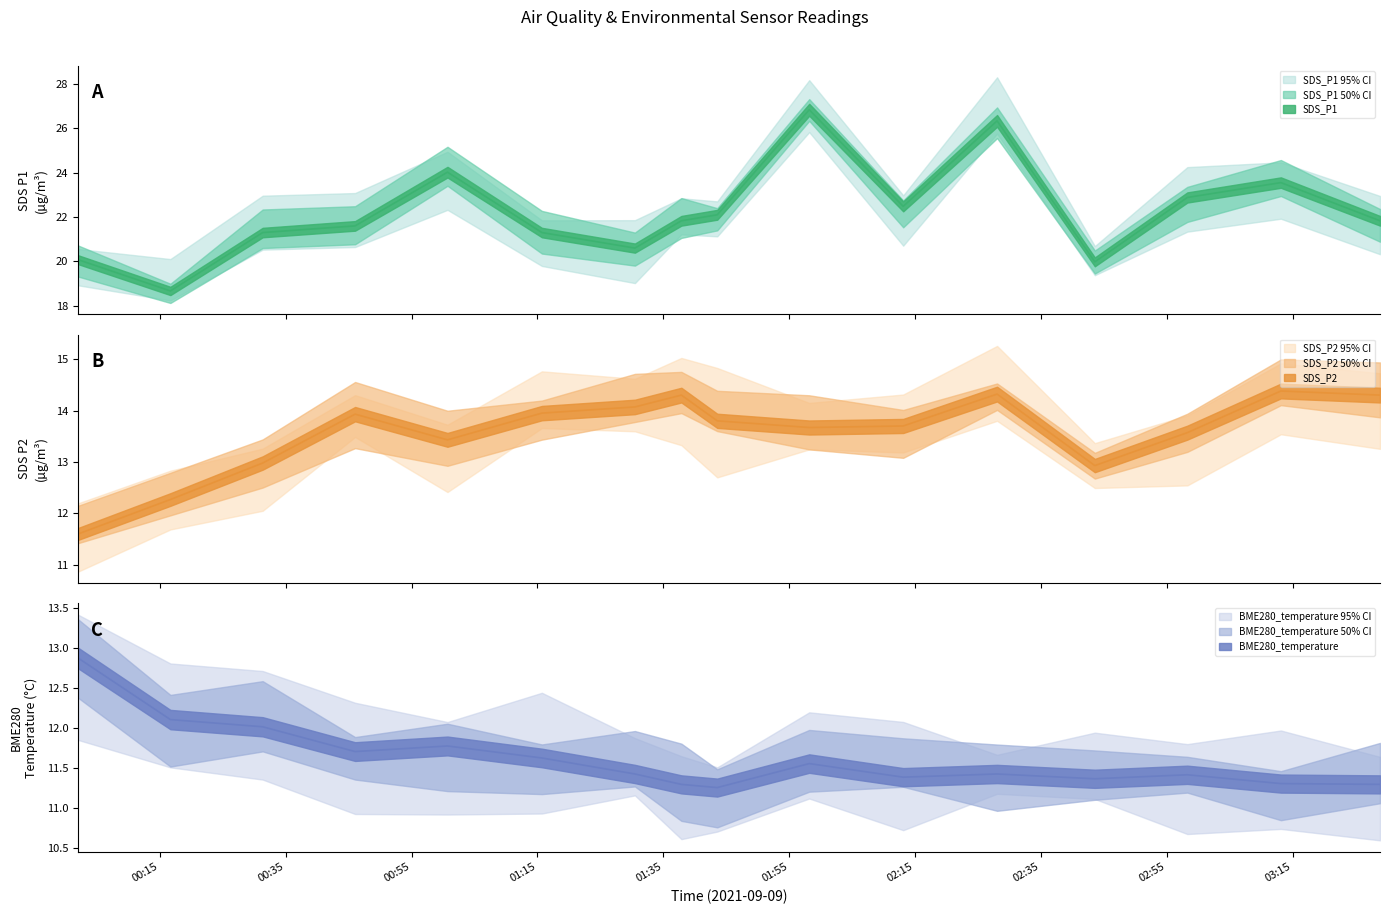

True or false: SDS_P1 has a value of 37.3 at 11.

False